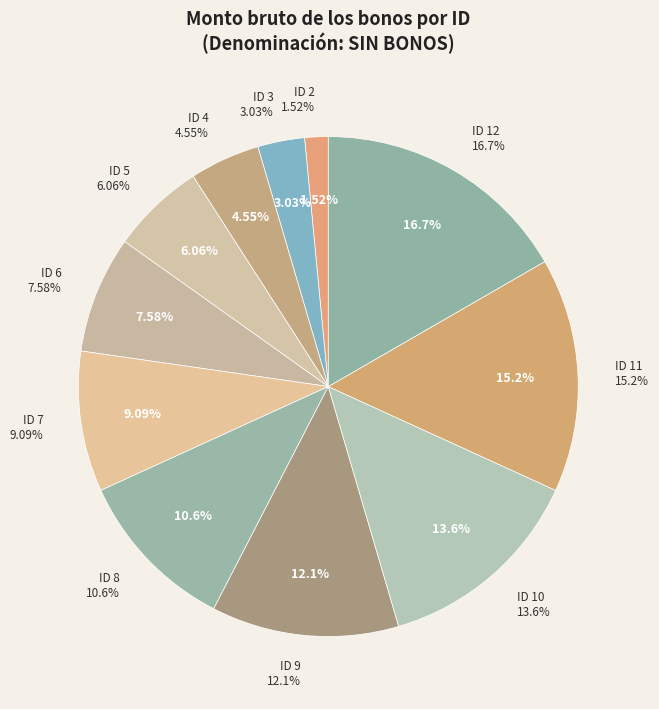

What percentage is the SIN BONOS (ID 11) slice, to the nearest percent?

15%